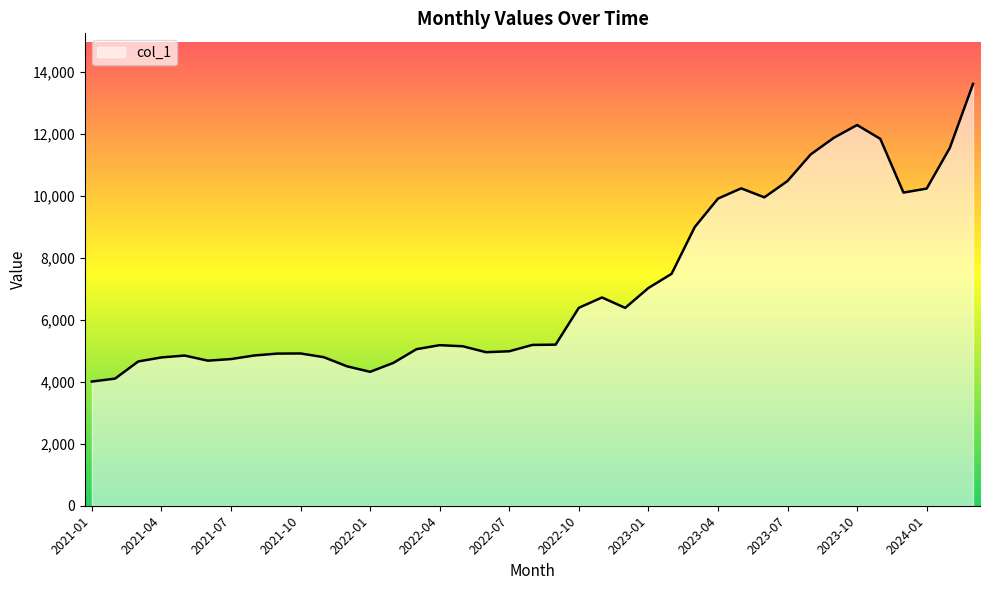

What is the difference between the maximum and minimum values?

9606